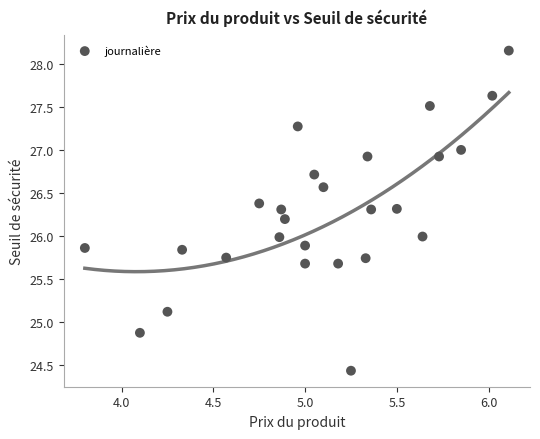

What is the range of Y values (max minus min)?

3.7